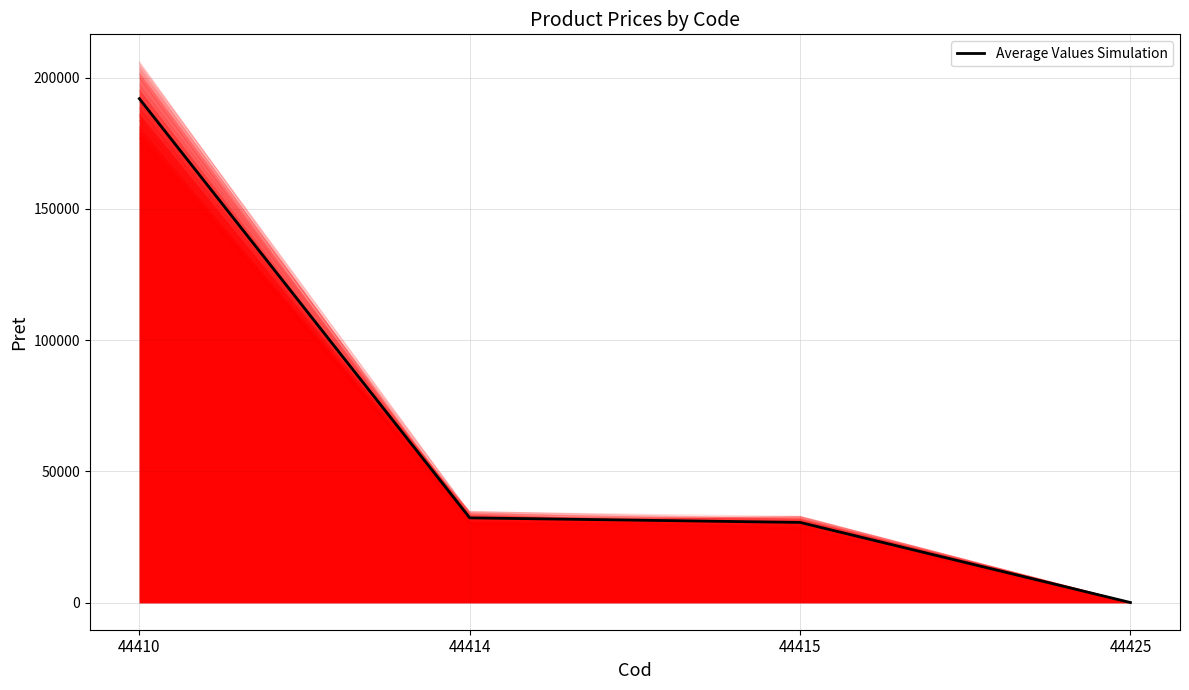

Which label corresponds to the smallest value in the chart?

44425